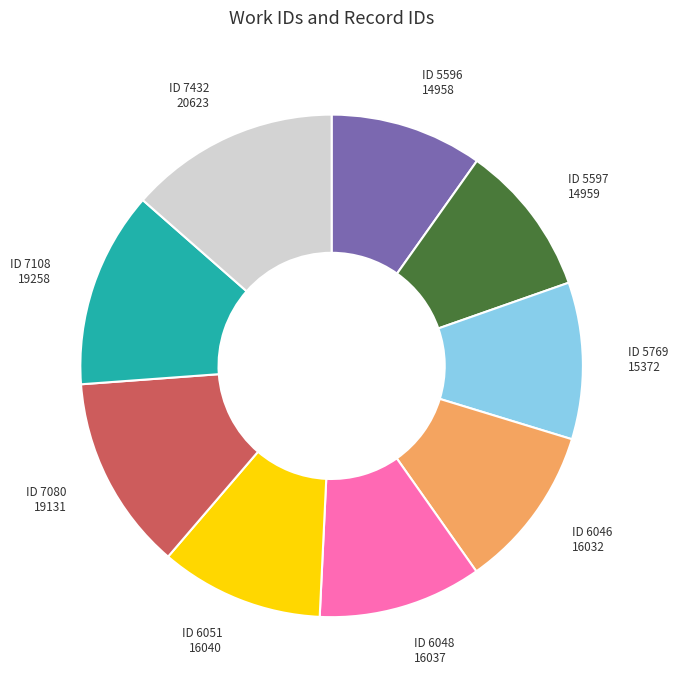

Is there a majority slice in this chart?

No